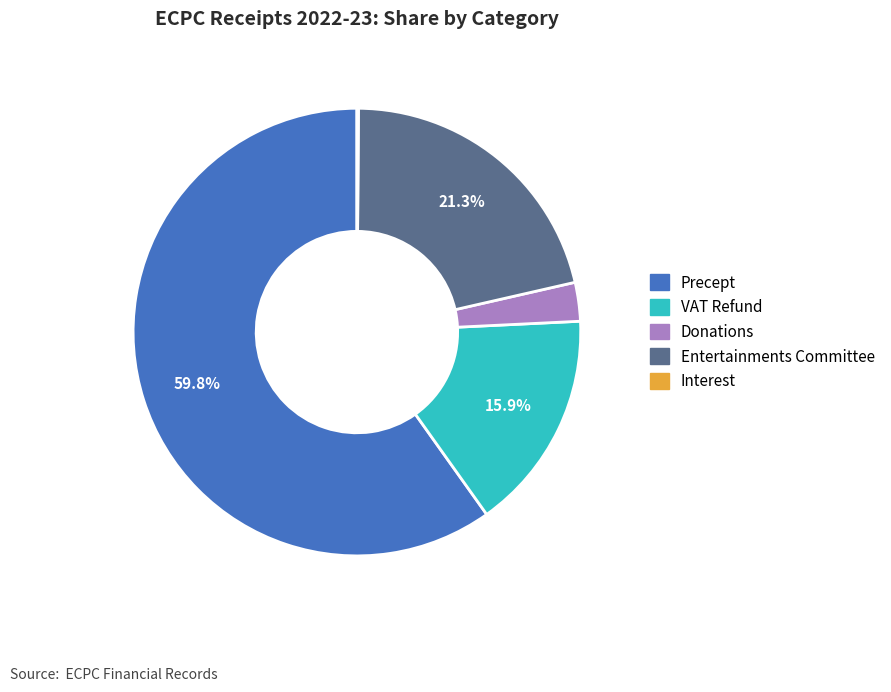

Which category has the biggest portion of the pie?

Precept